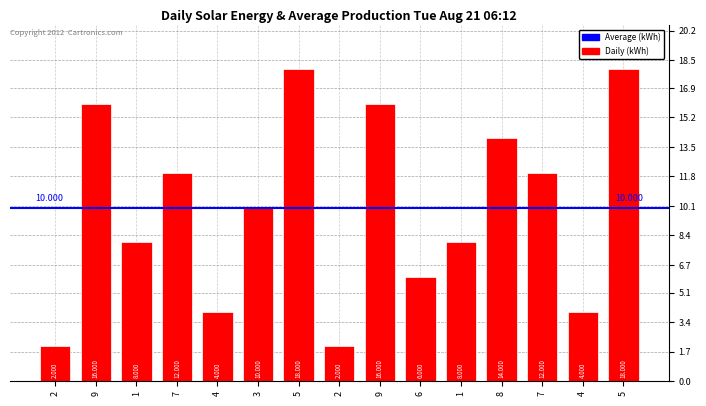

What is the difference between the second highest and second lowest values?

16